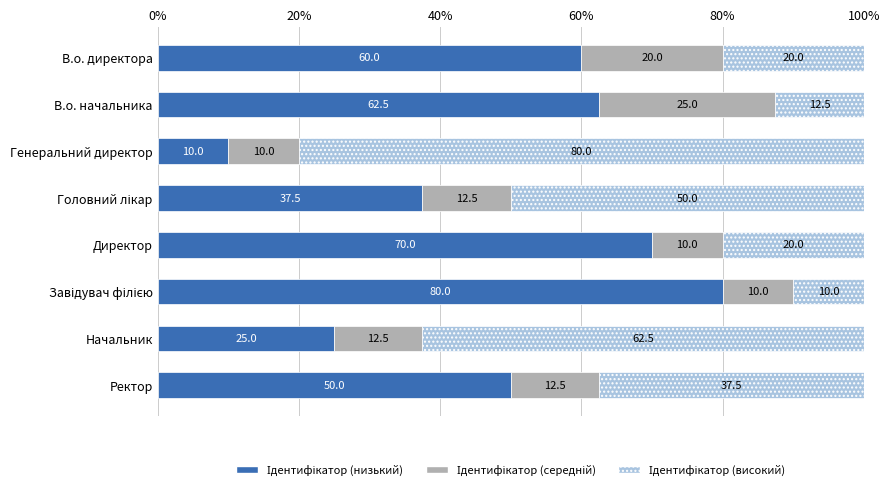

What is the total value across all series at Начальник?

100.0